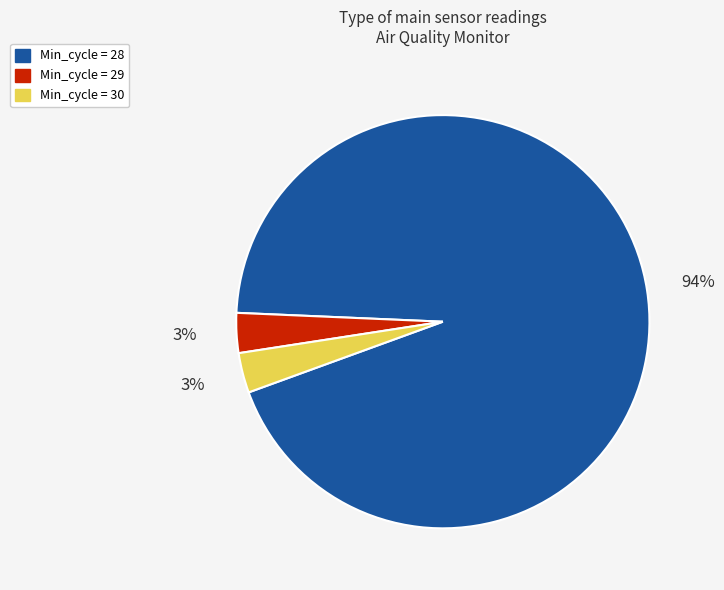

Between Min_cycle = 30 and Min_cycle = 28, which is larger?

Min_cycle = 28